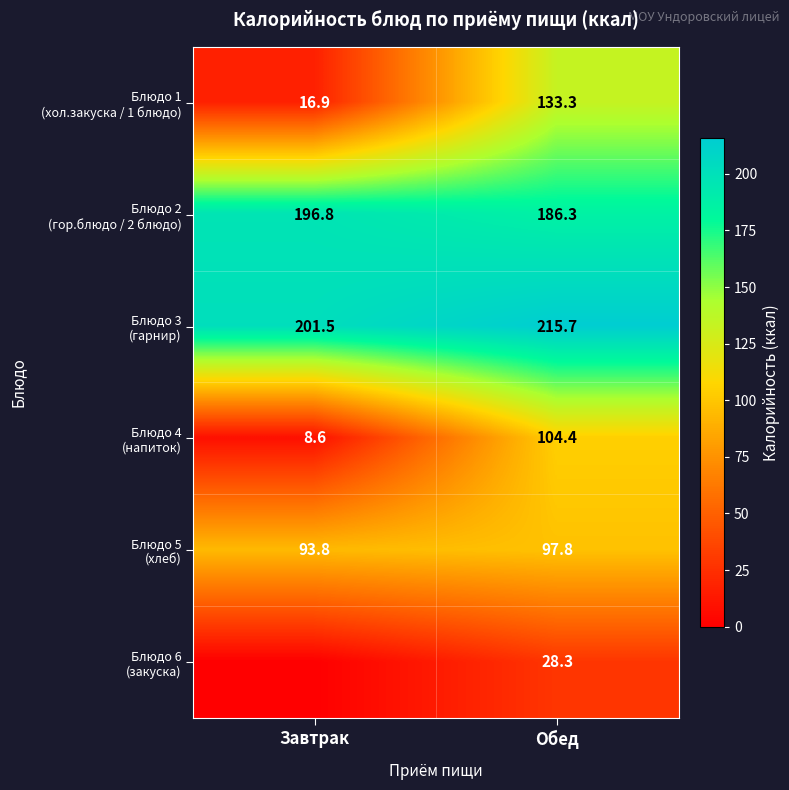

What is the spread (max minus min) of values at Обед?

187.4